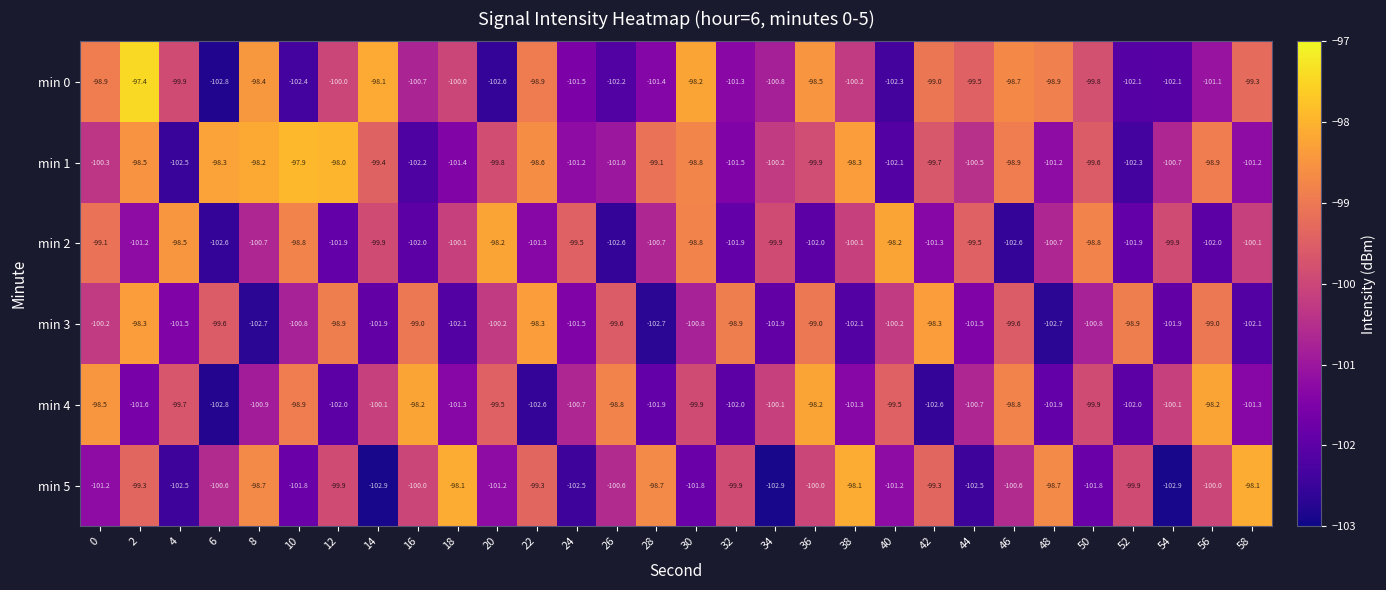

What is the difference between the maximum and minimum values in the min 1 series?

4.6